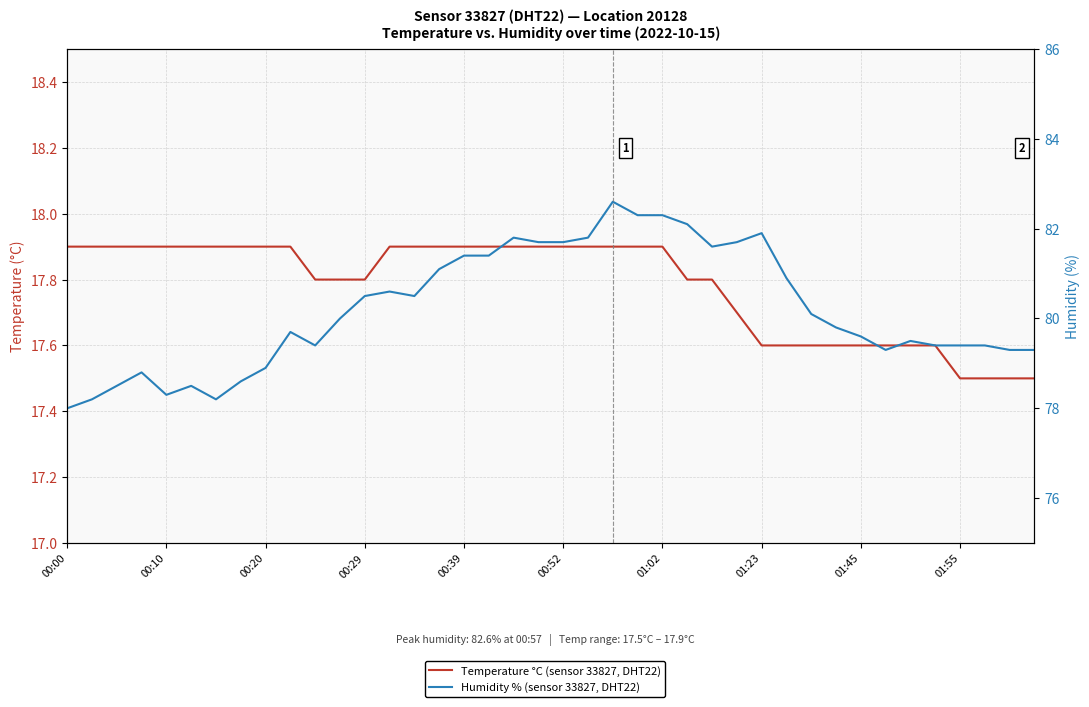

How many lines are shown in the chart?

2